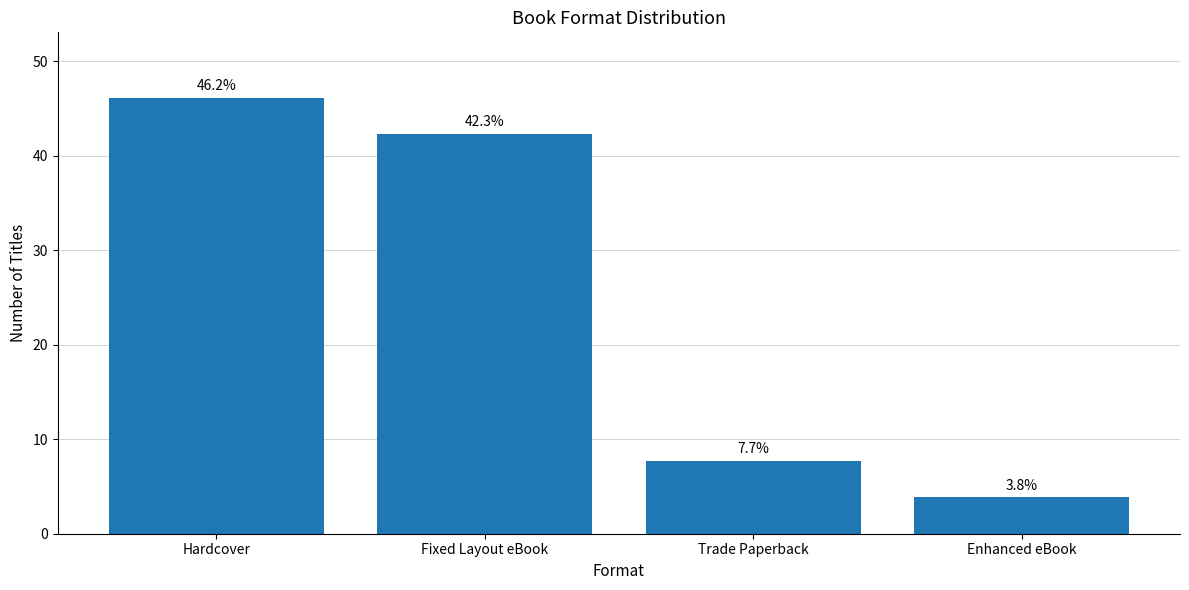

List the labels in order of value, largest first.

Hardcover, Fixed Layout eBook, Trade Paperback, Enhanced eBook